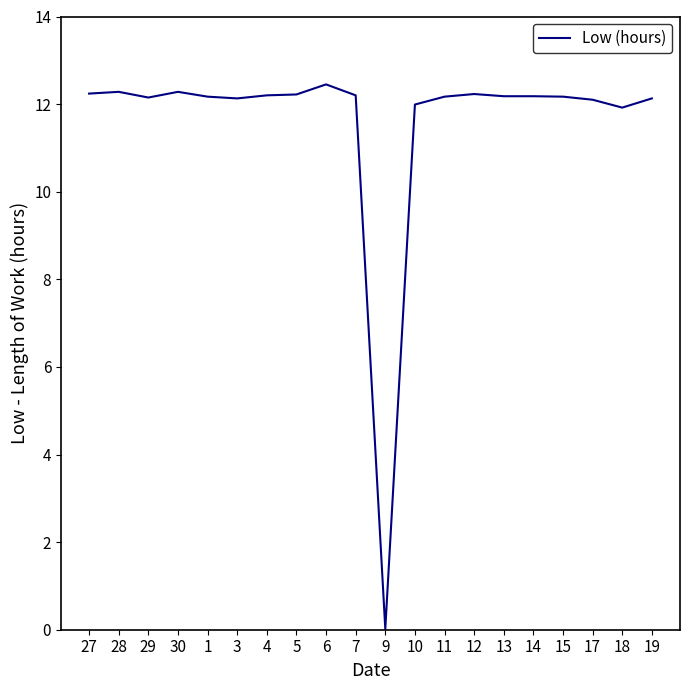

What position from the right is 7?

11